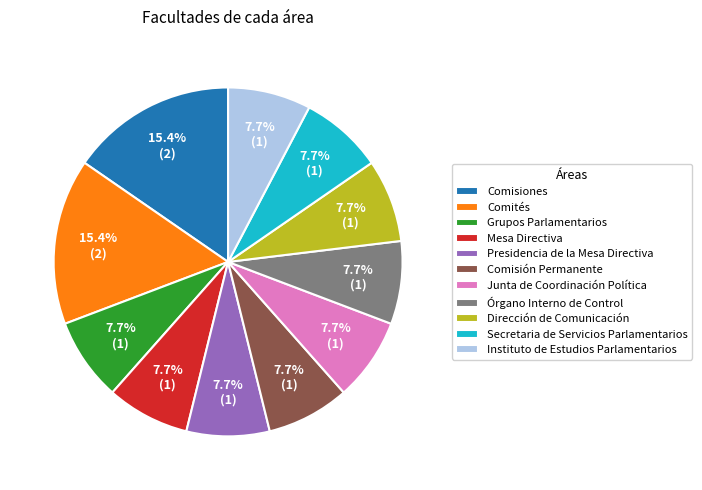

To the nearest percent, what portion does Comisión Permanente represent?

8%